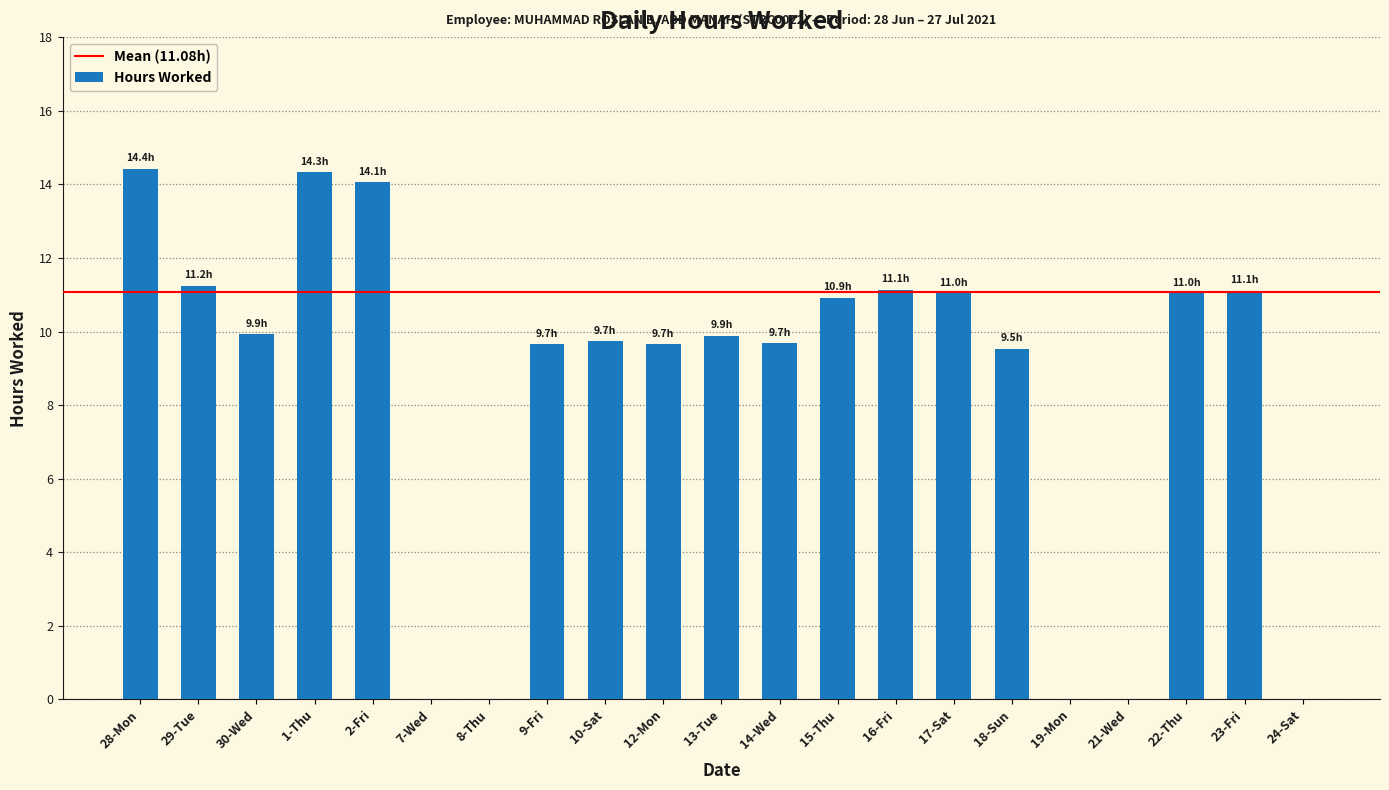

Are the bars grouped side by side (vs. stacked)?

No